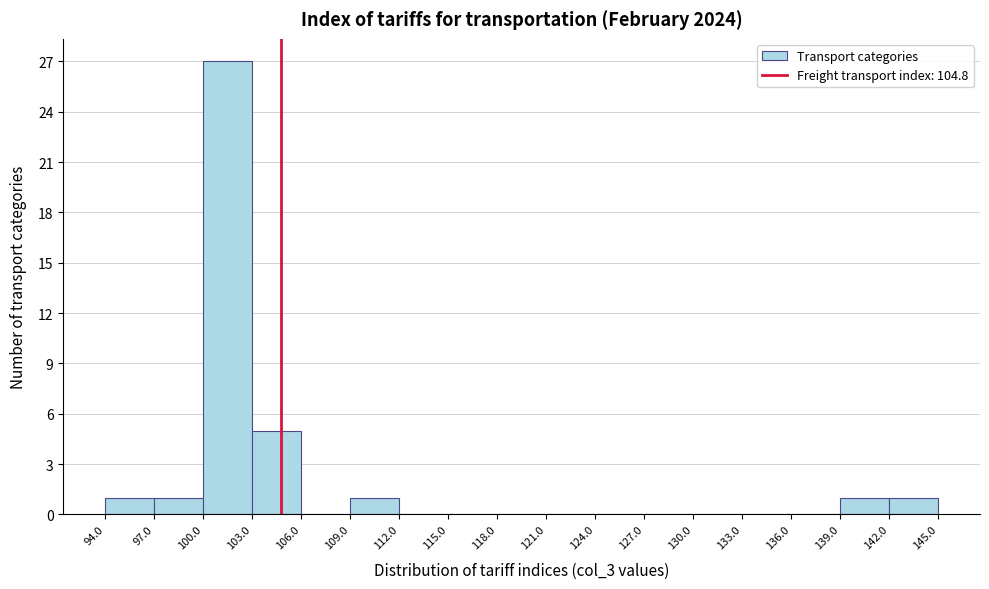

Reading left to right, transcribe this chart: for each bar, give the range it covers on the x-axis and its height. The values are not printed on the chart, so give them approximately, as read against the axis.

94.0 to 97.0: 1
97.0 to 100.0: 1
100.0 to 103.0: 27
103.0 to 106.0: 5
106.0 to 109.0: 0
109.0 to 112.0: 1
112.0 to 115.0: 0
115.0 to 118.0: 0
118.0 to 121.0: 0
121.0 to 124.0: 0
124.0 to 127.0: 0
127.0 to 130.0: 0
130.0 to 133.0: 0
133.0 to 136.0: 0
136.0 to 139.0: 0
139.0 to 142.0: 1
142.0 to 145.0: 1